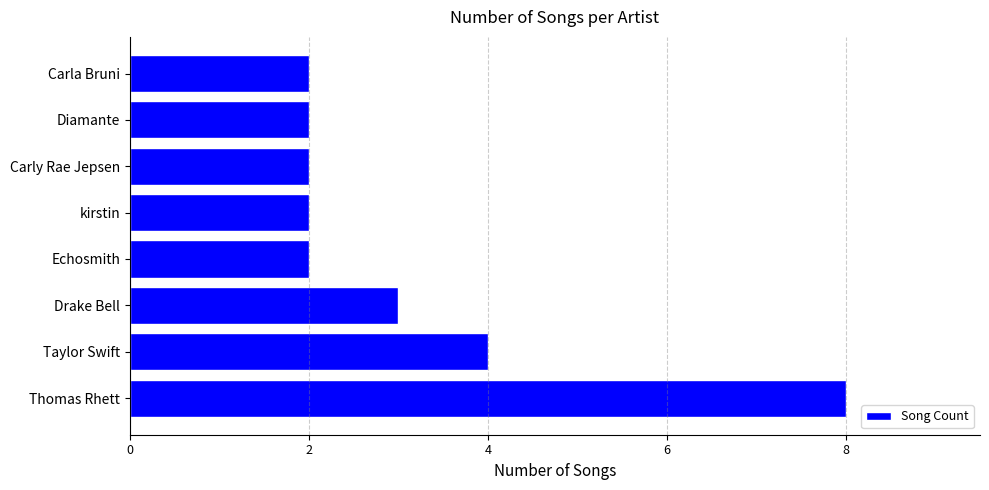

At which label is the value closest to 5?

Taylor Swift